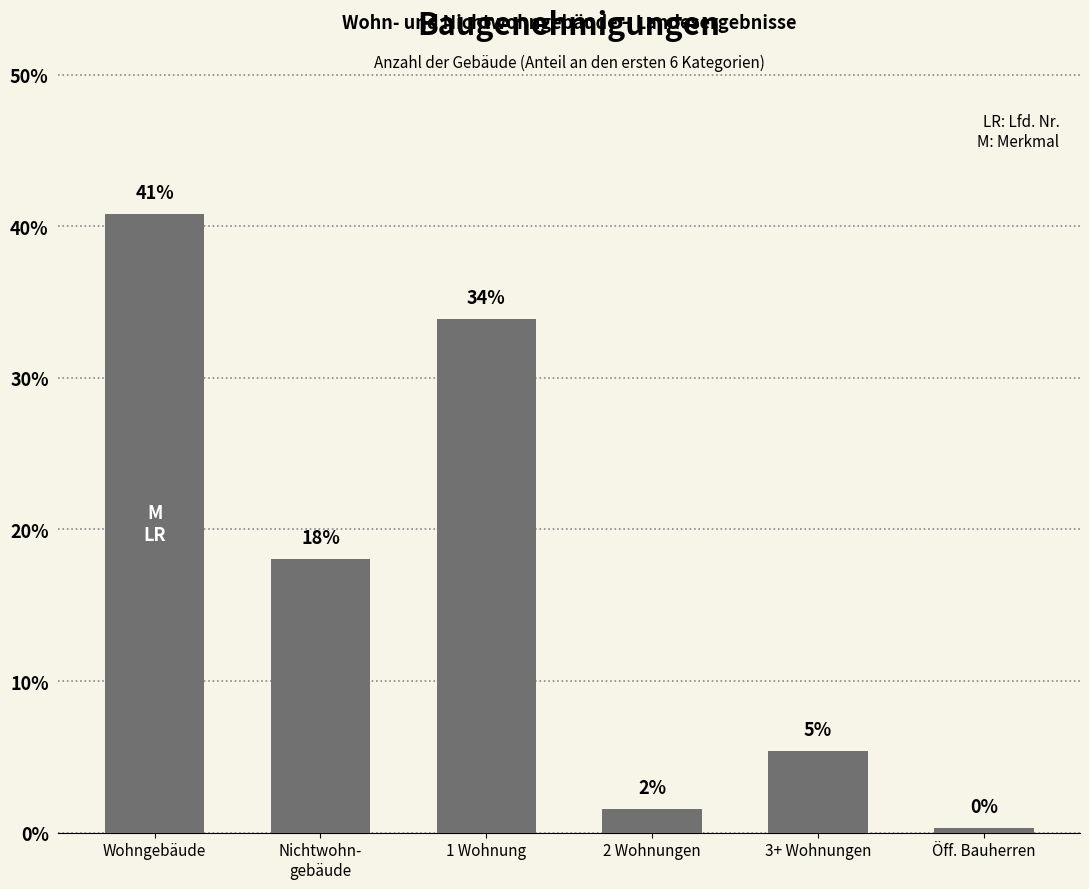

Is it true that the value at Wohngebäude is 40.8?

True